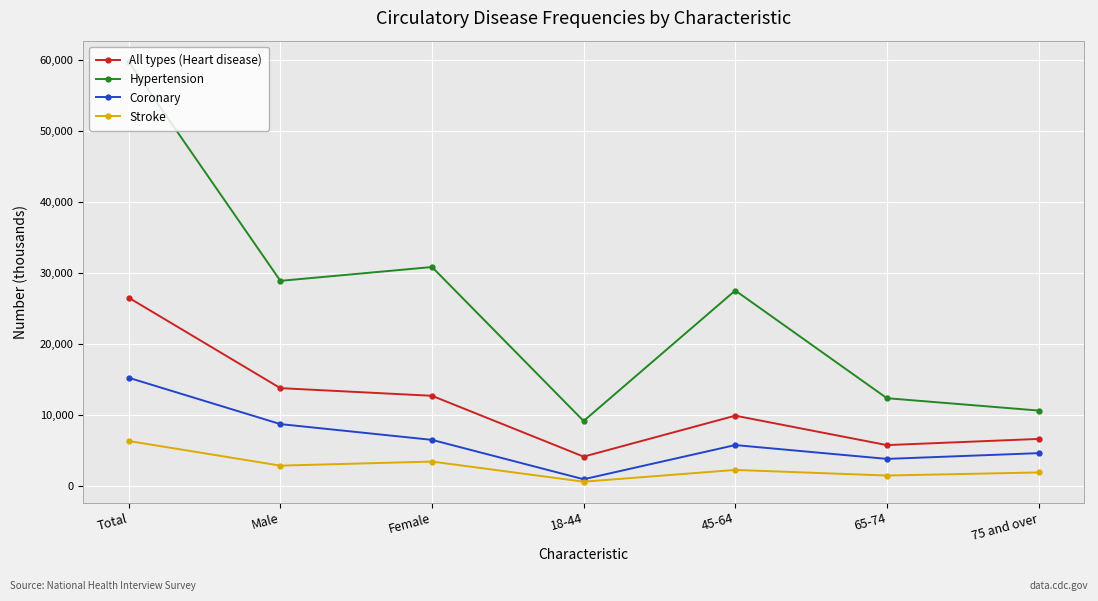

Is the value of Hypertension at 18-44 greater than the value of Stroke at 75 and over?

Yes